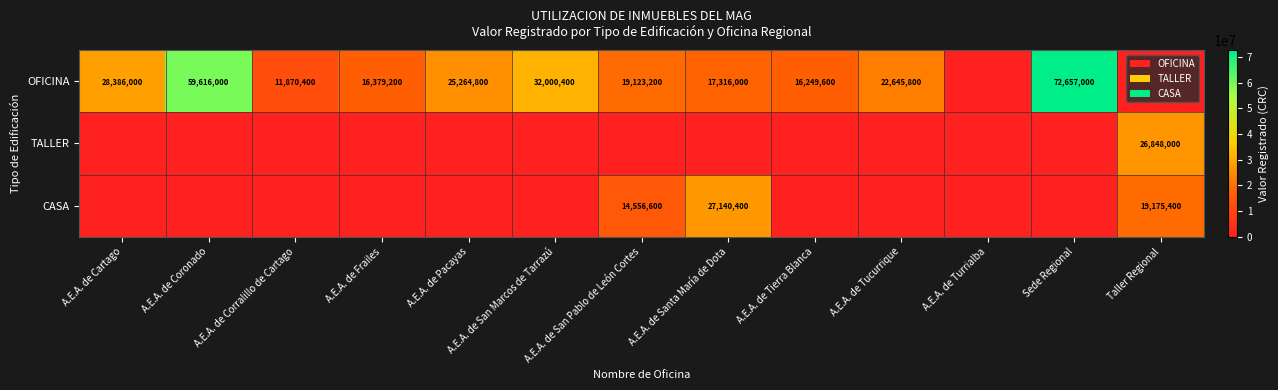

True or false: OFICINA has a value of 37783285 at A.E.A. de Coronado.

False